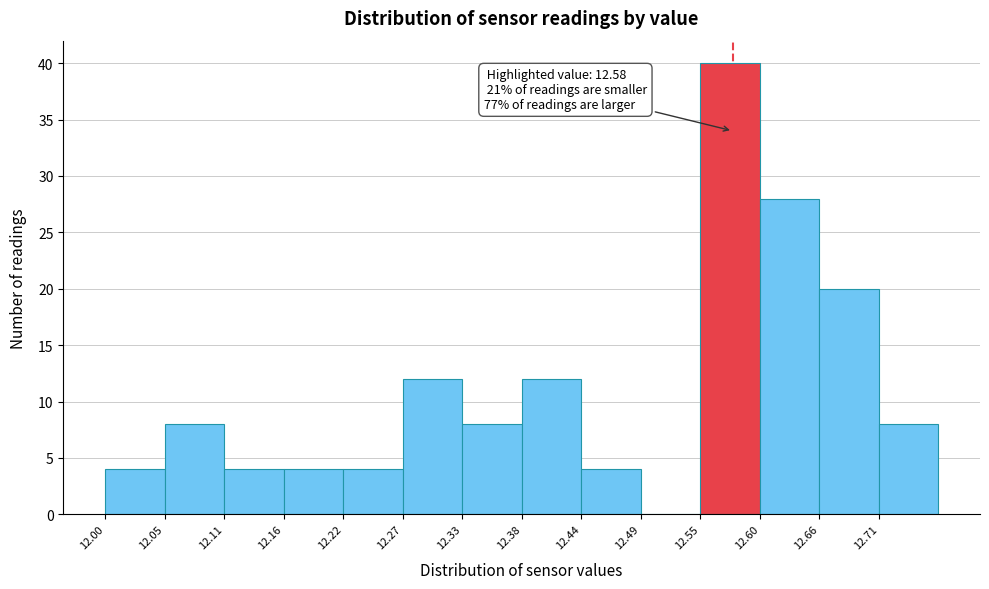

Over which range of the x-axis is the bar tallest?

12.550 to 12.605